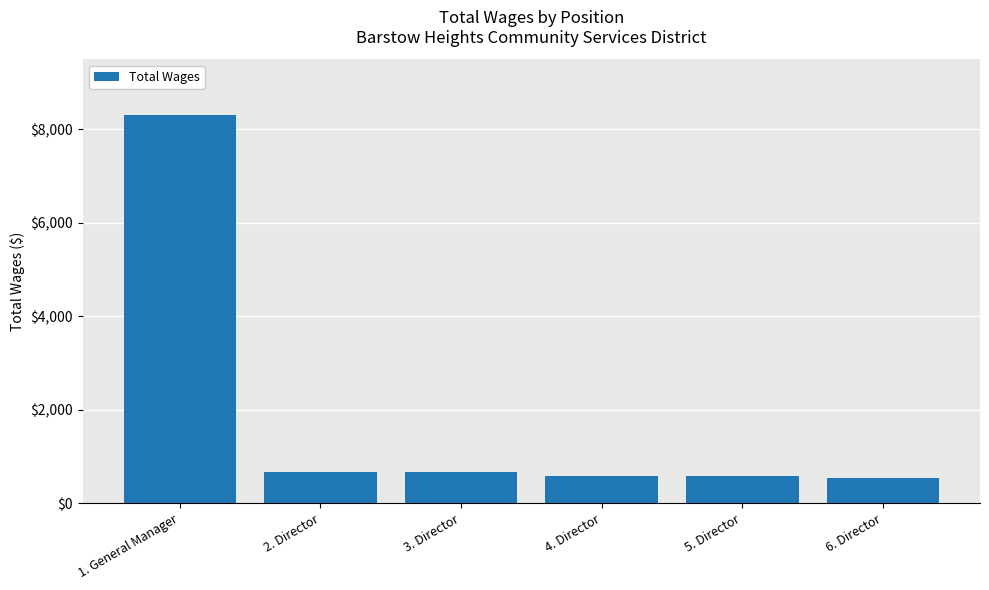

Count the number of categories in the chart.

6